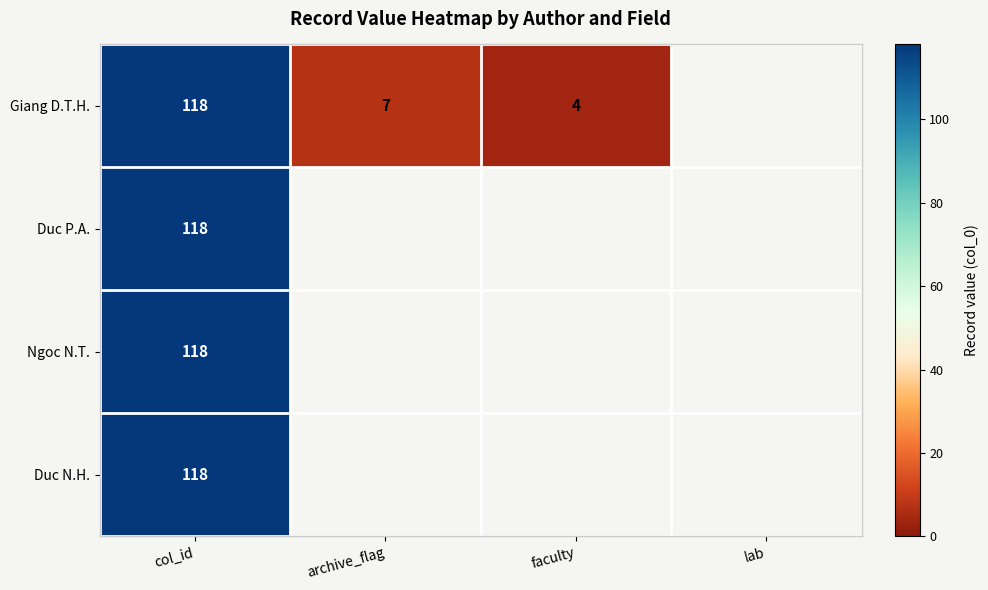

What is the total value across all series at col_id?

472